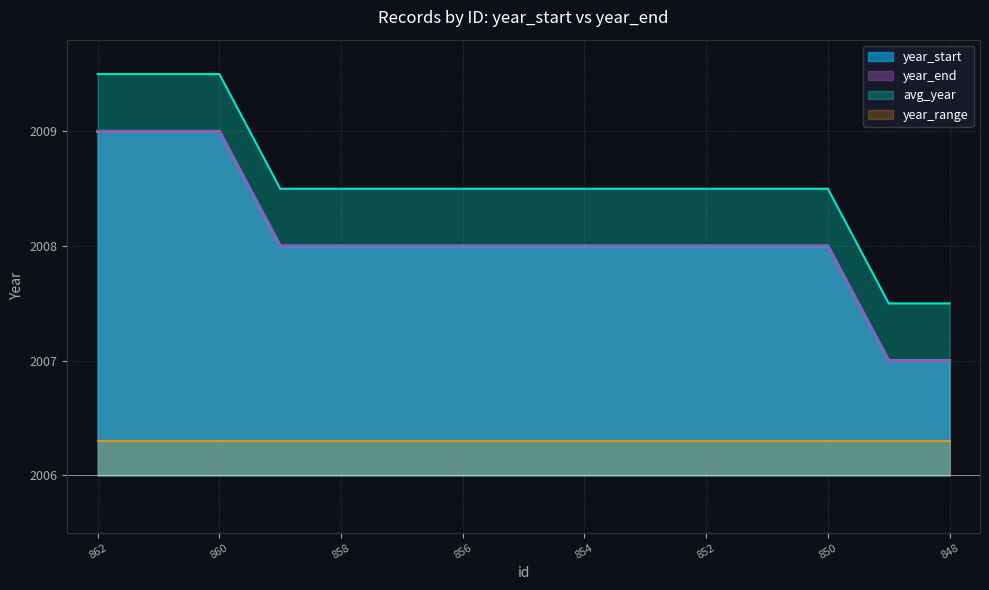

Does the chart display data point markers on the line(s)?

No